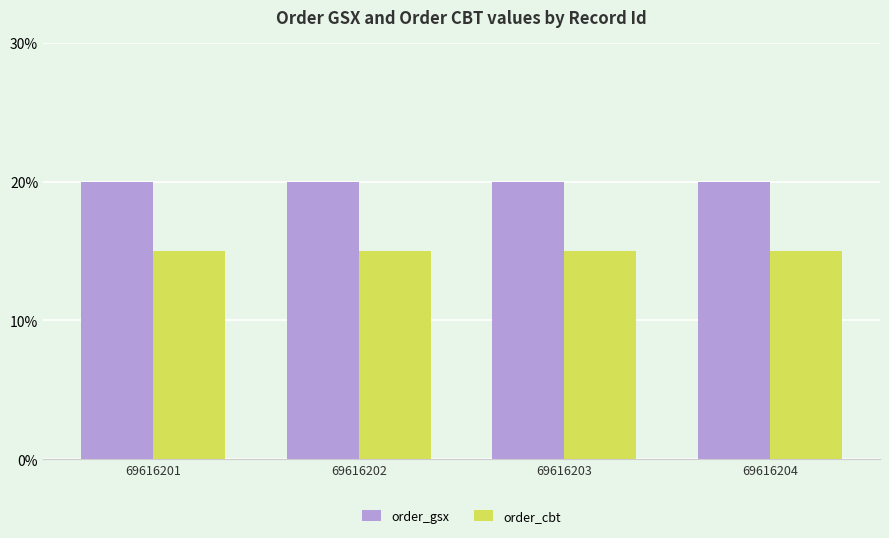

What is the maximum value for order_gsx?

20